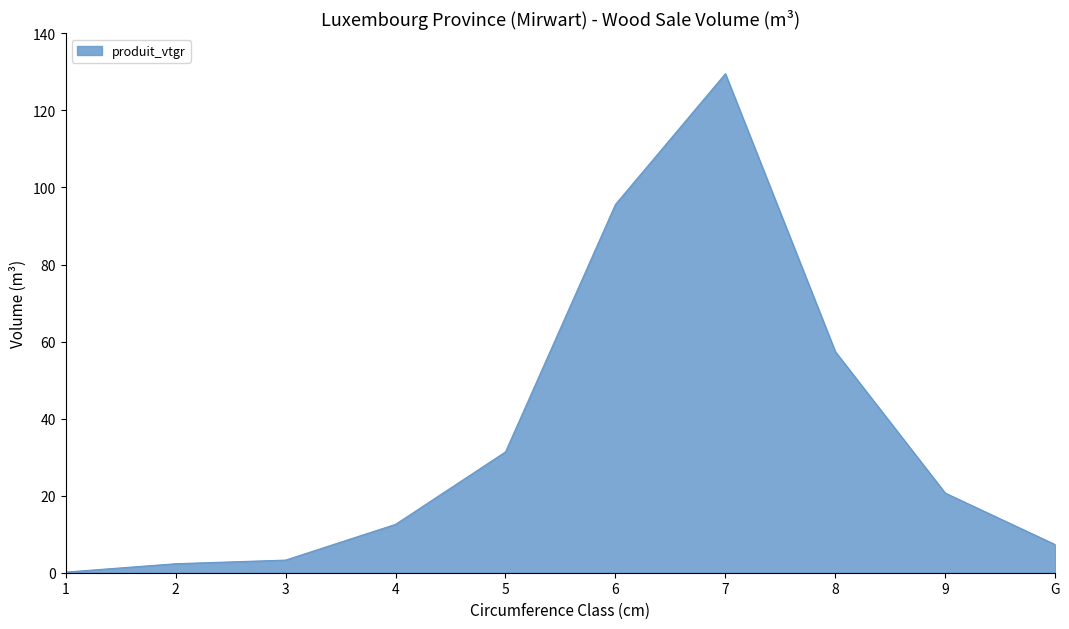

Where is the data nearest to the value 64?

8